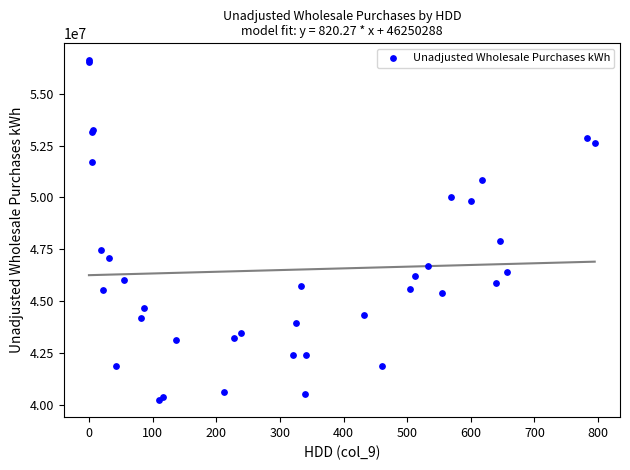

What Y value in the scatter plot is closest to 48418016?

47886036.1